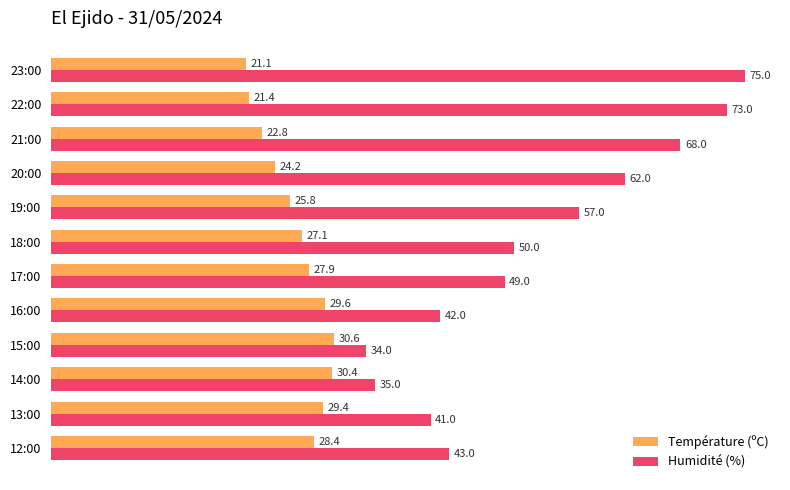

At which label does Température (ºC) reach its peak?

15:00